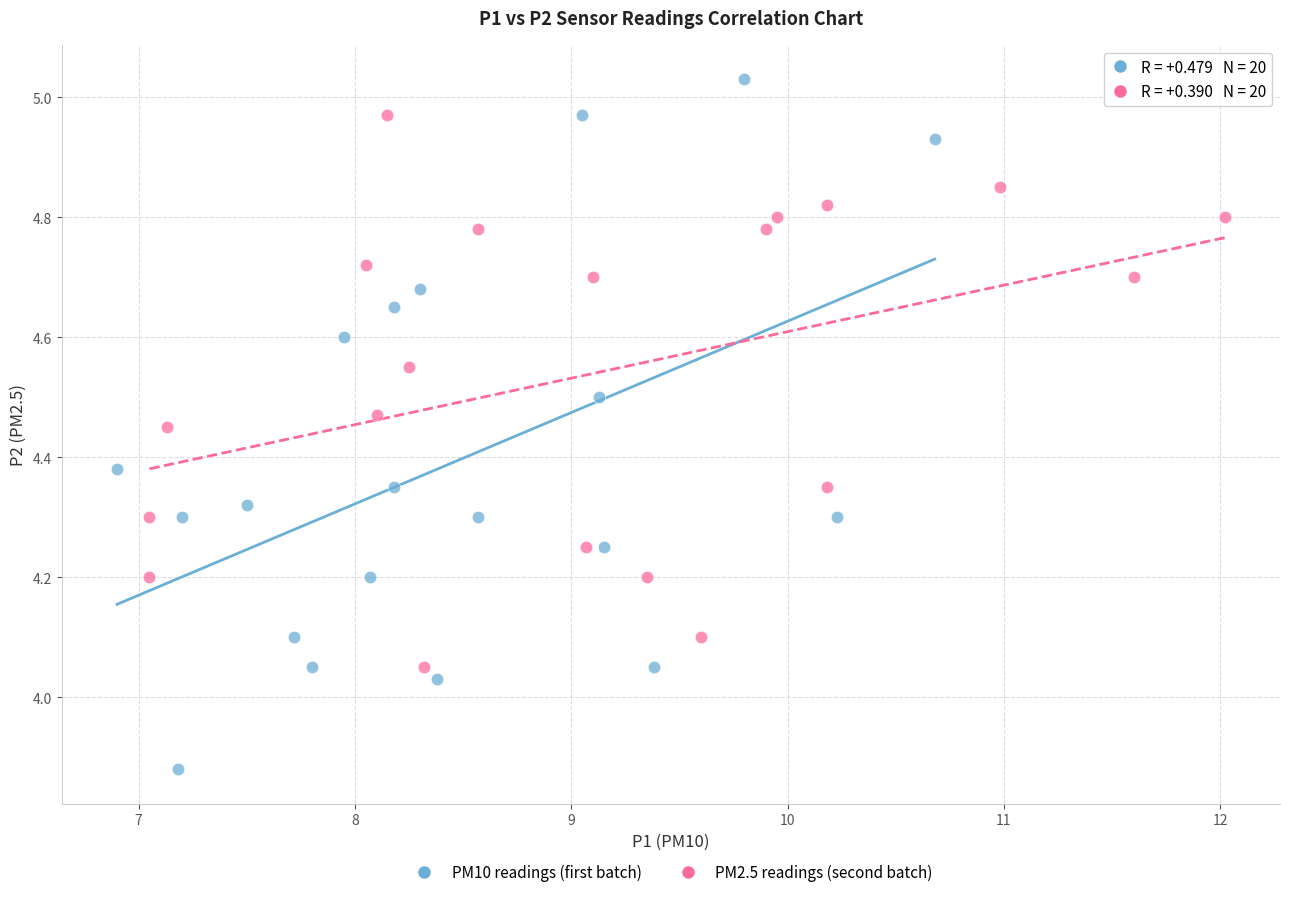

Which series reaches the minimum Y coordinate?

PM10 readings (first batch)